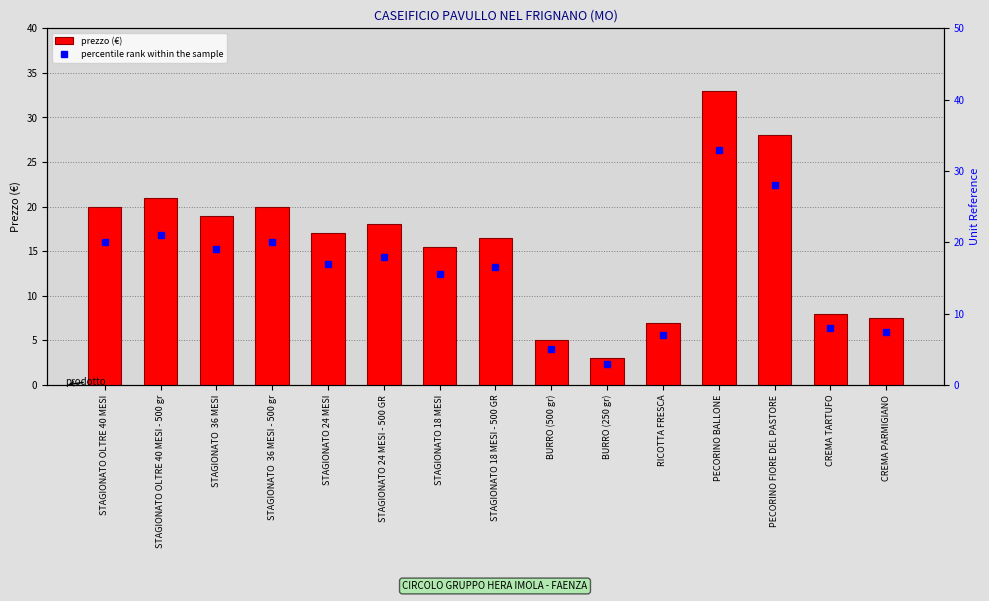

Are the bars grouped side by side (vs. stacked)?

Yes